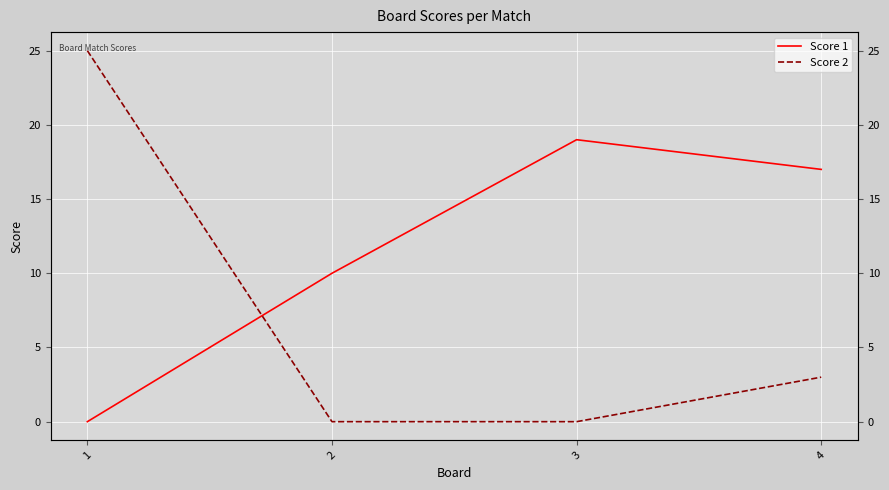

Rank the series at 4 from highest to lowest value.

Score 1, Score 2